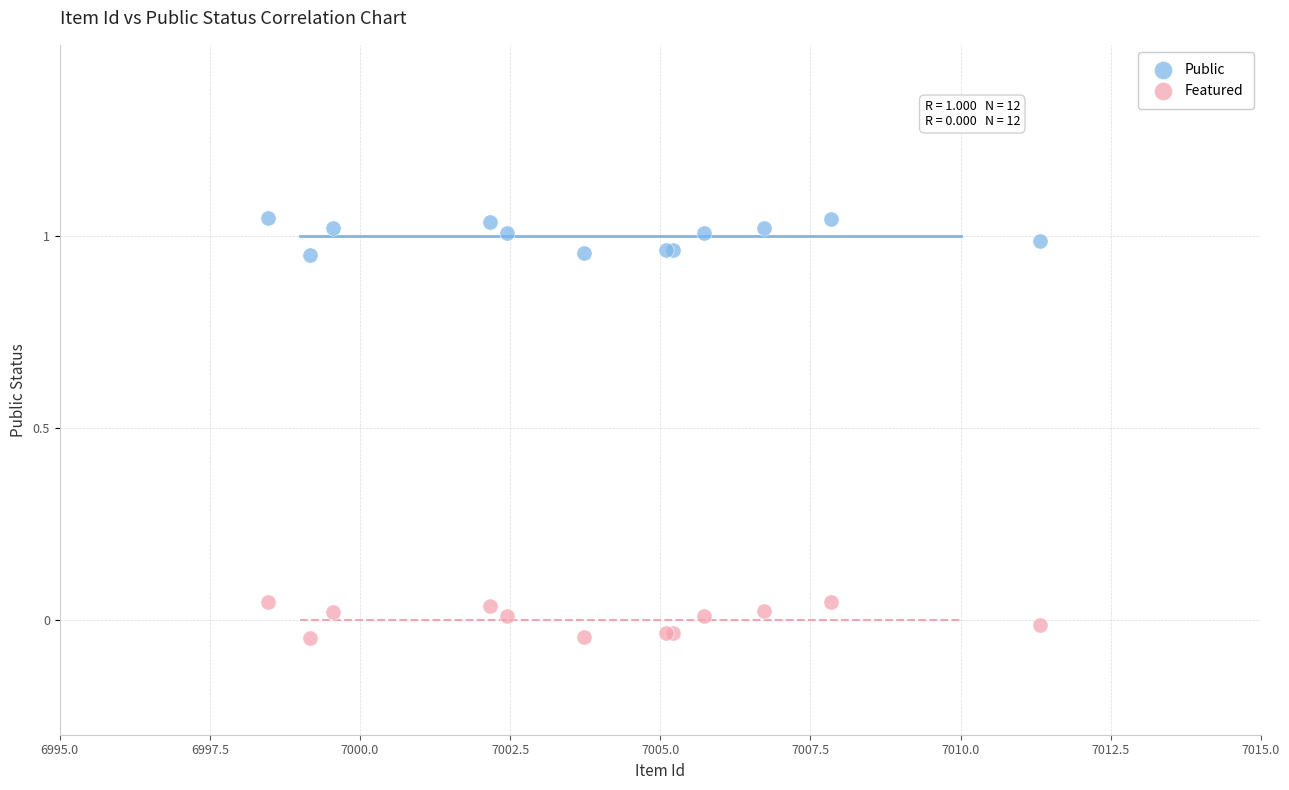

Which series contains the highest Y value?

Public